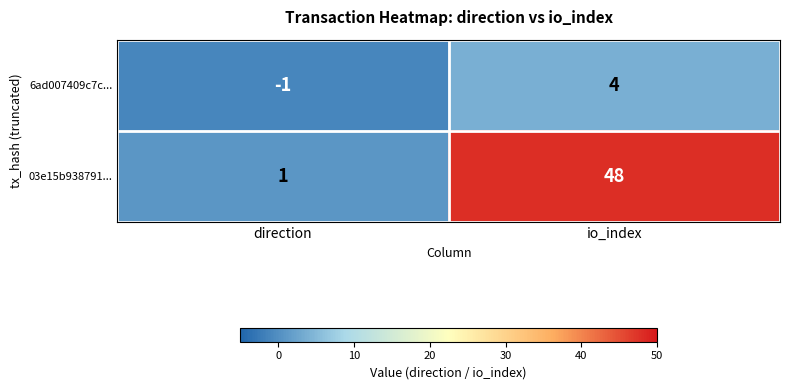

The 6ad007409c7c... series shows -1 at direction. True or false?

True